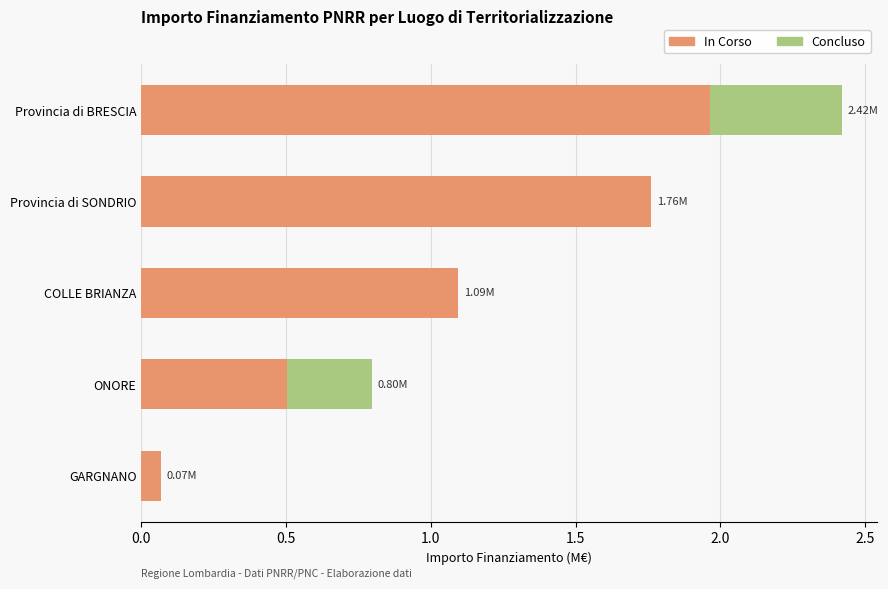

At which category is the sum across all series the highest?

Provincia di BRESCIA